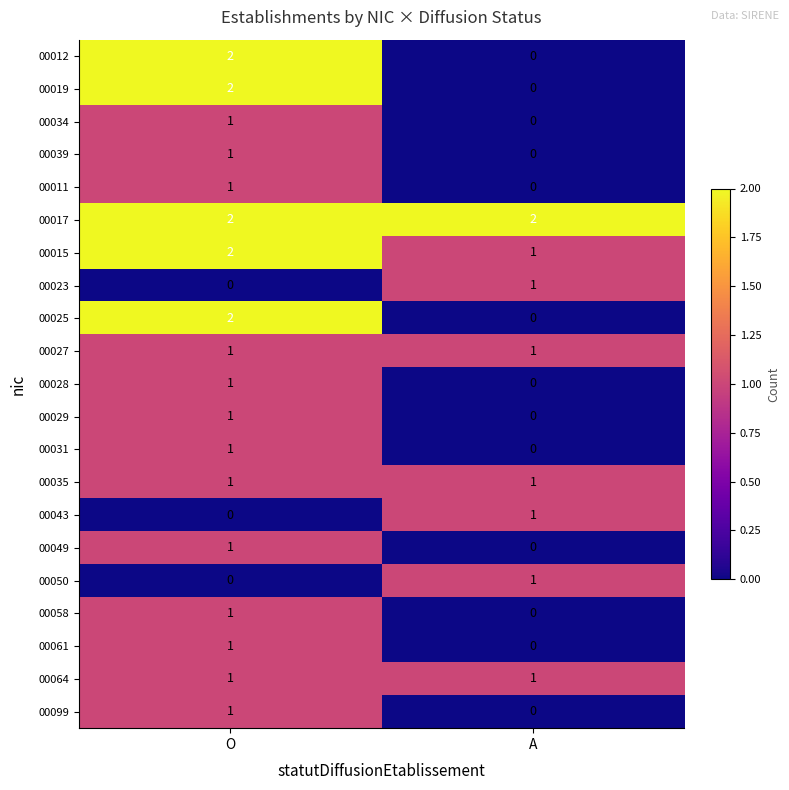

What is the spread (max minus min) of values at O?

2